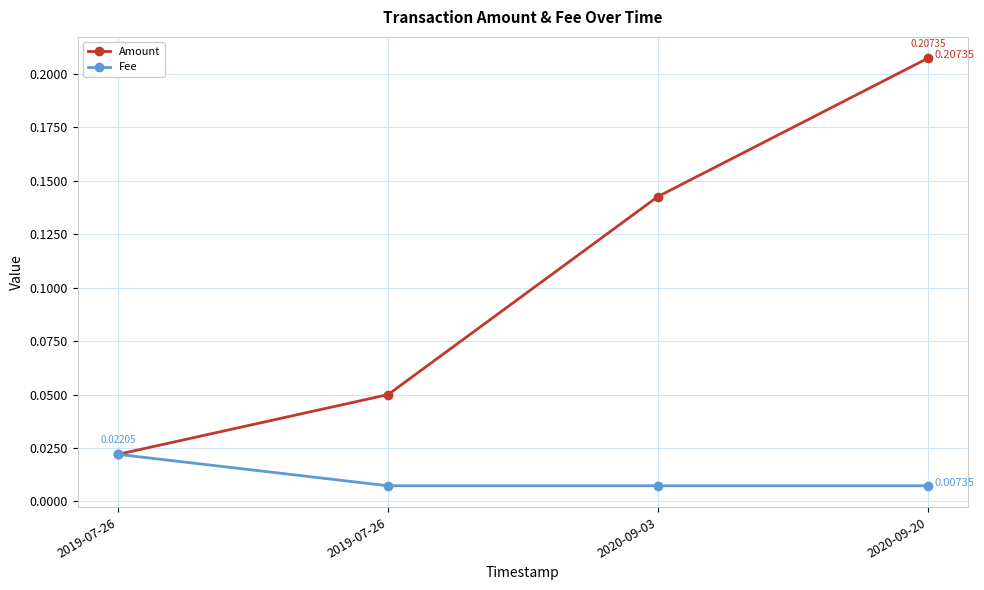

At which label does Amount reach its peak?

2020-09-20